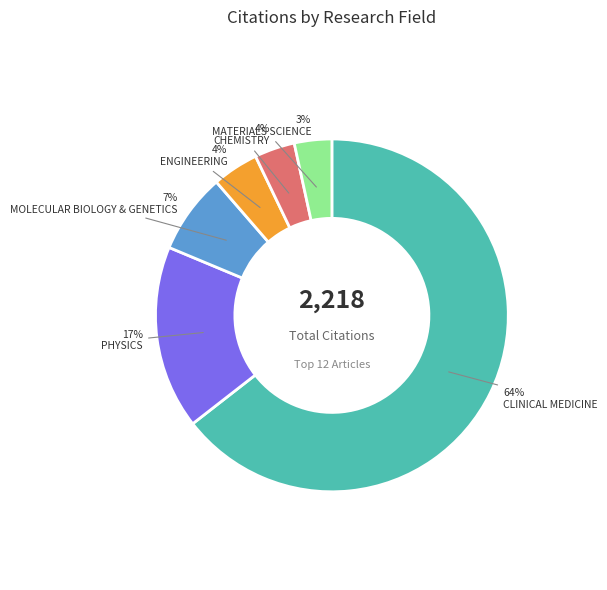

Which slice is the largest?

CLINICAL MEDICINE